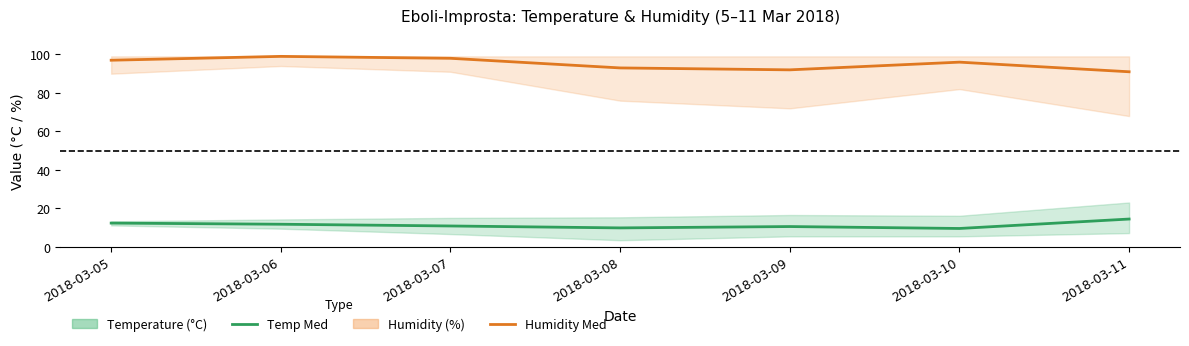

Which series has the widest spread of values?

Humidity Med